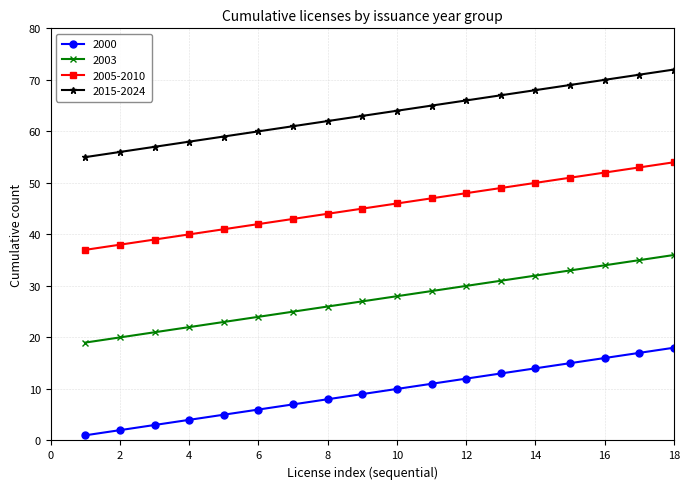

What is the value of the 2000 point at the 16th from the left?

16